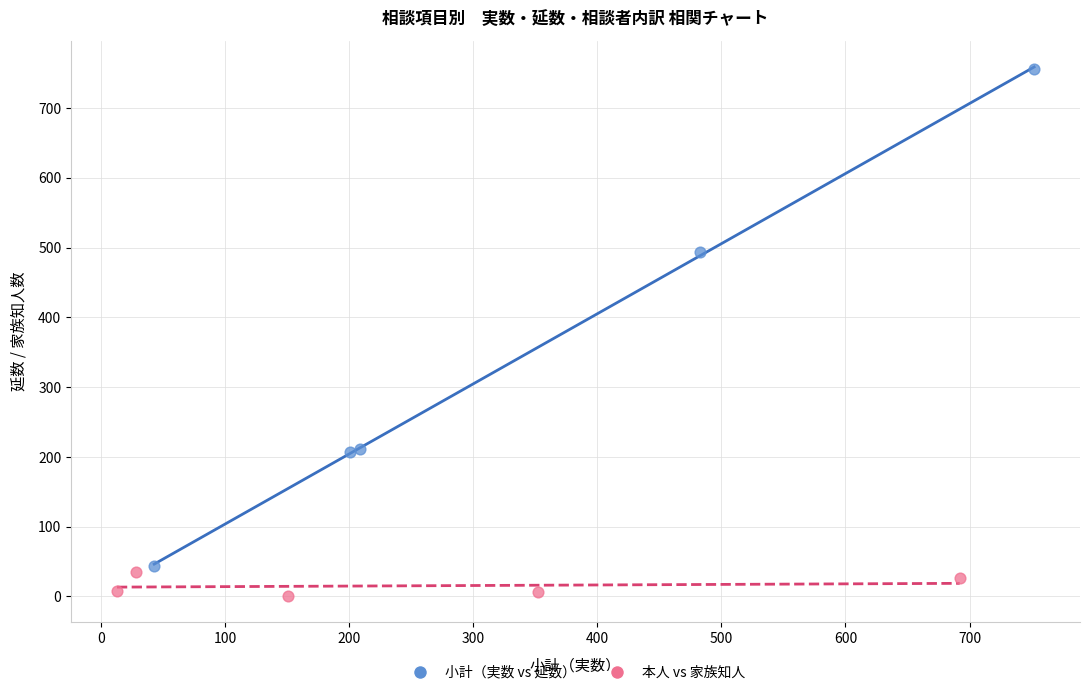

Which series reaches the minimum Y coordinate?

本人 vs 家族知人